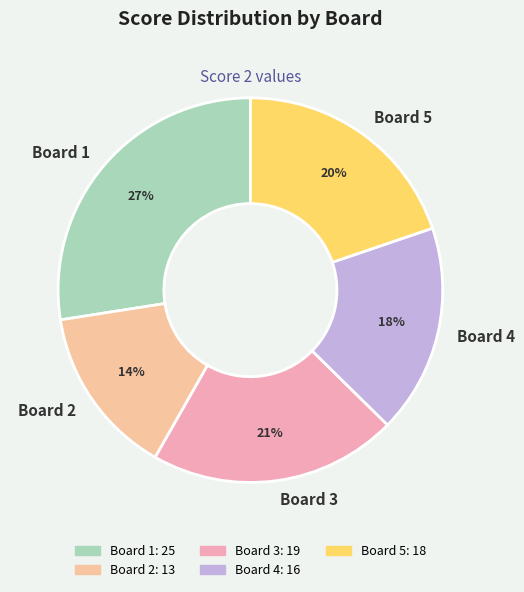

The Board 5 slice represents 10% of the pie. True or false?

False